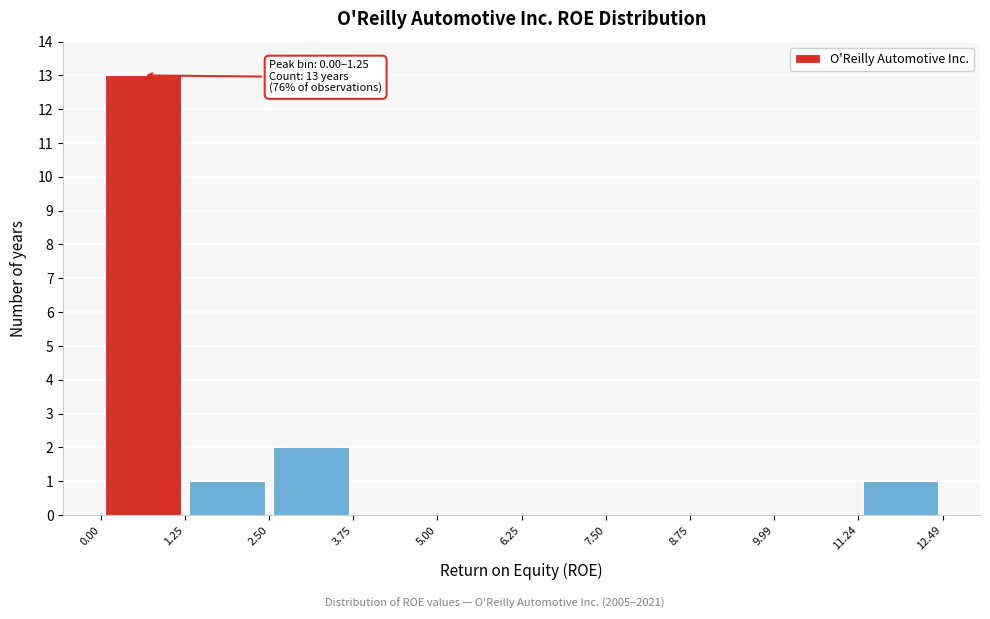

Over which range of the x-axis is the bar tallest?

0.00 to 1.25